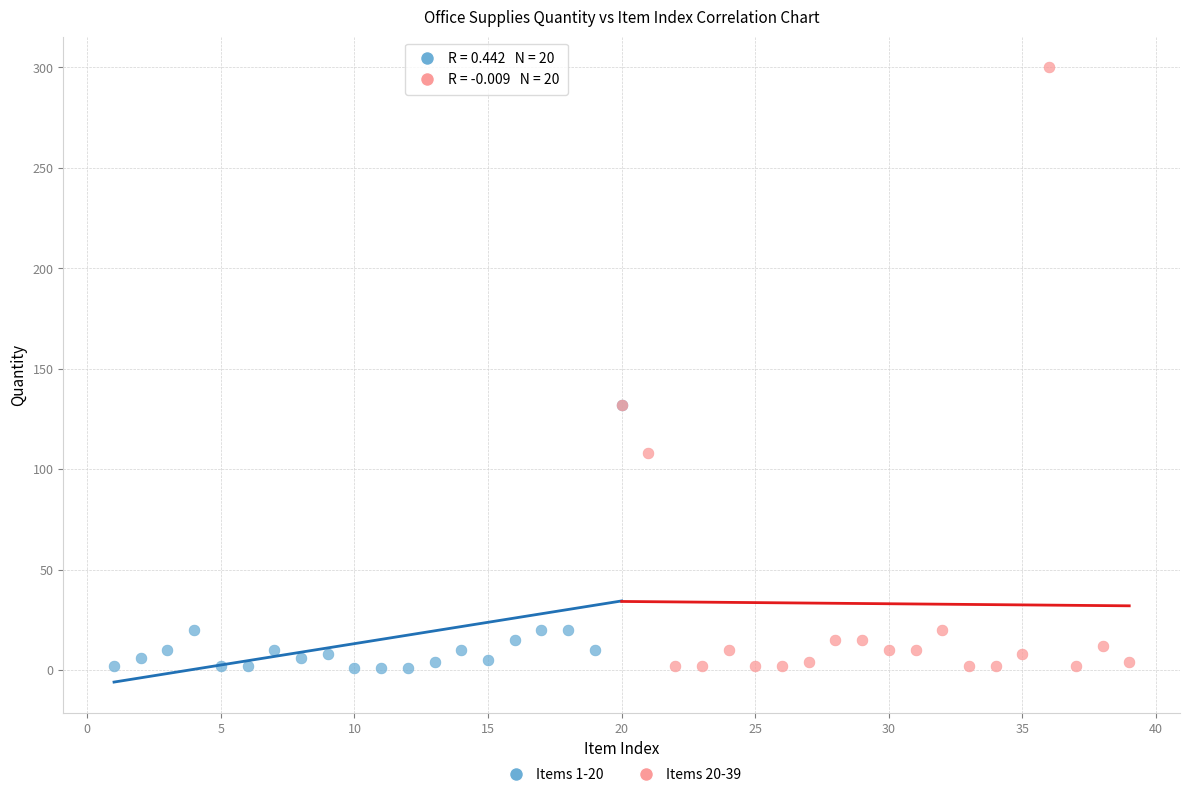

Which series reaches the maximum Y coordinate?

Items 20-39